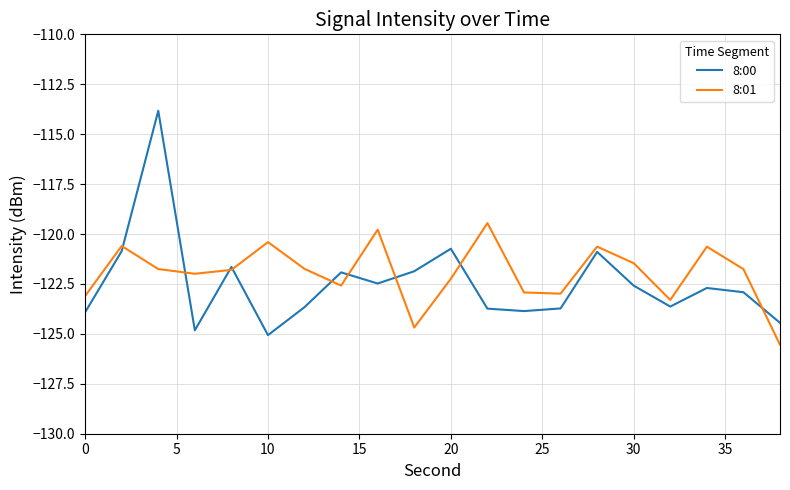

What is the difference between the maximum and minimum values in the 8:00 series?

11.2